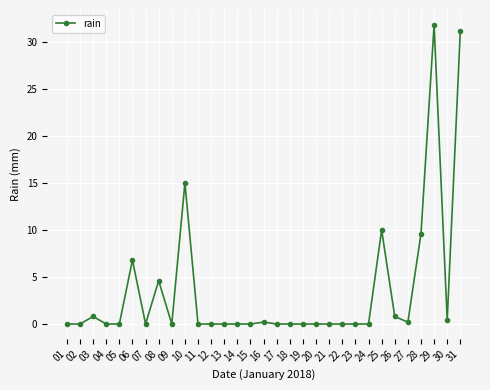

What is the sum of the values at 15 and 31?

31.2